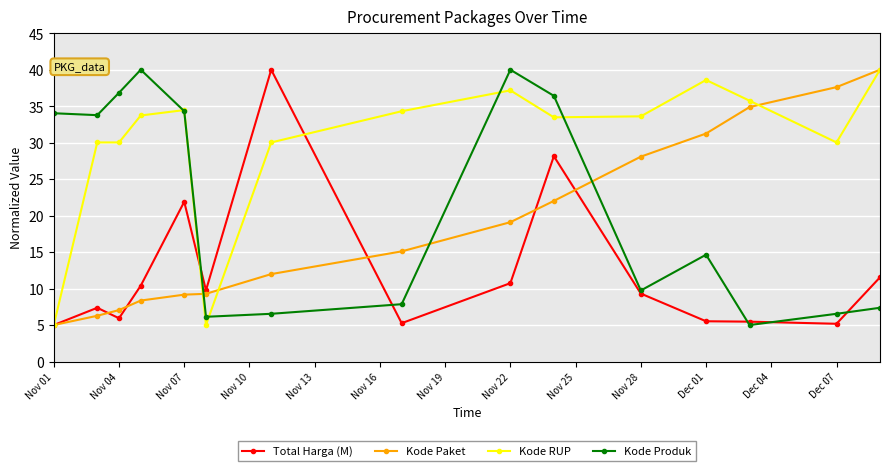

What are all the series names shown in the legend?

Total Harga (M), Kode Paket, Kode RUP, Kode Produk